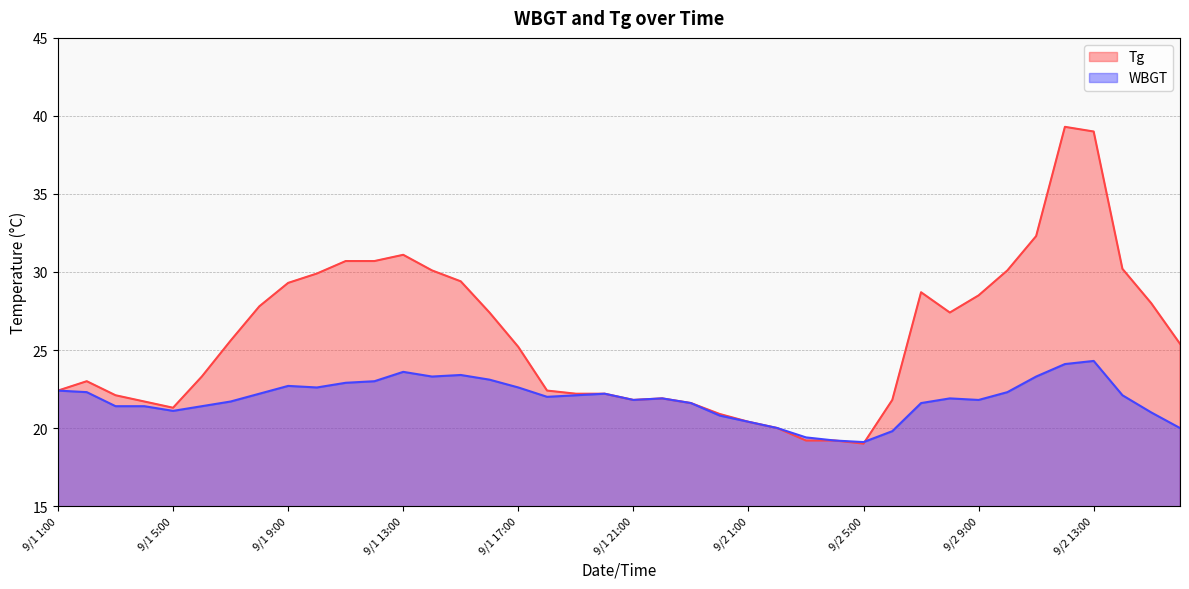

The value of Tg at 9/1 19:00 is 22.2. True or false?

True